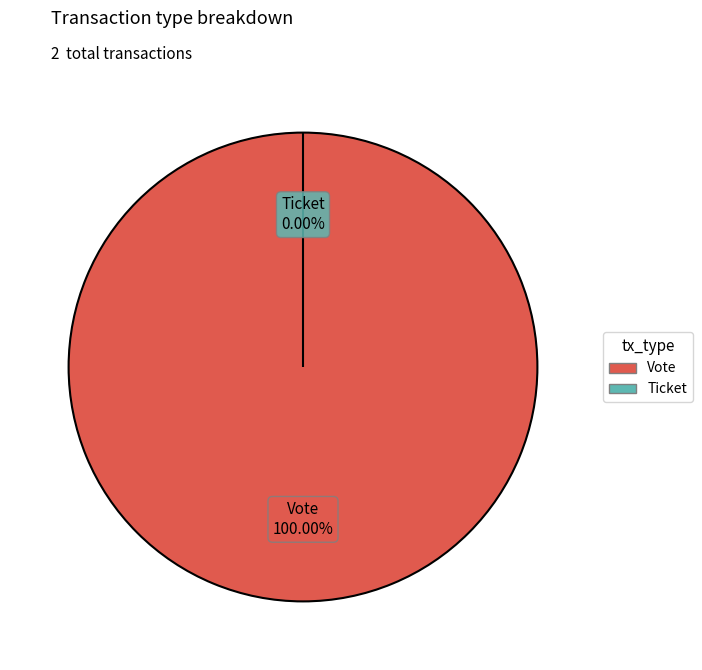

Which category has the biggest portion of the pie?

Vote